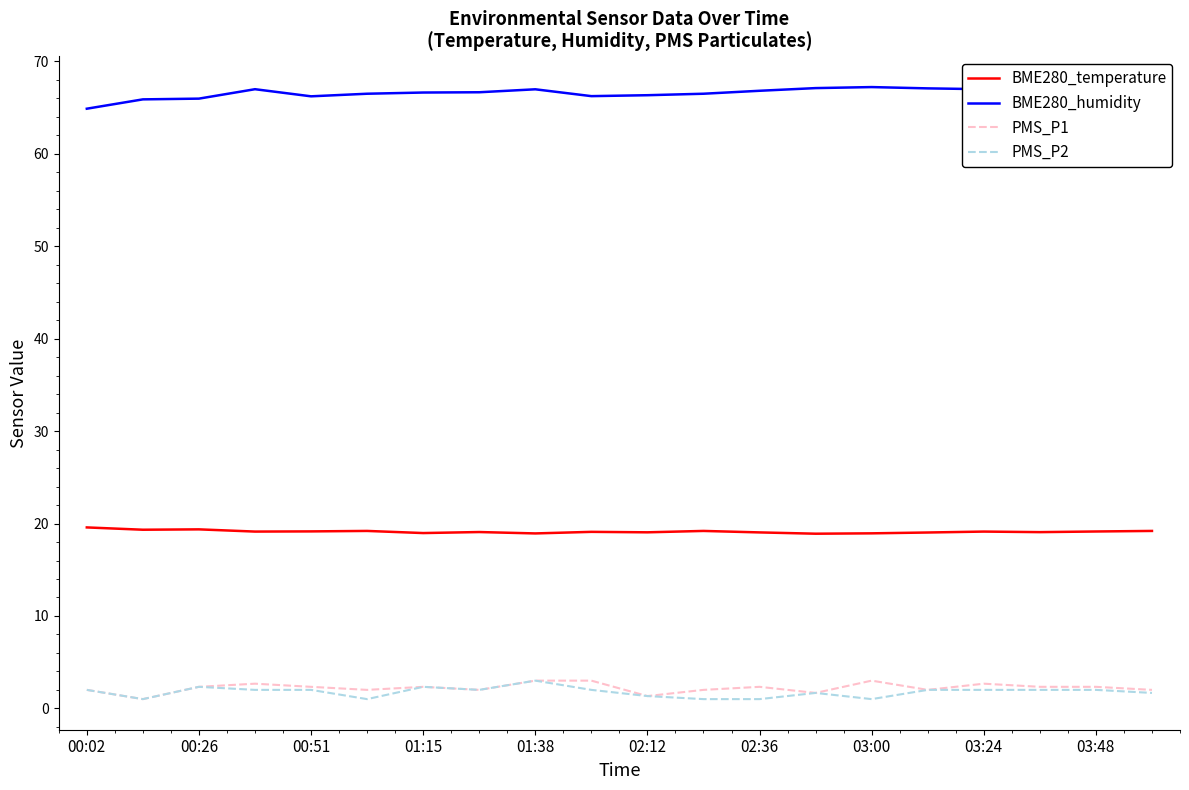

True or false: BME280_temperature and PMS_P2 cross at least once.

False